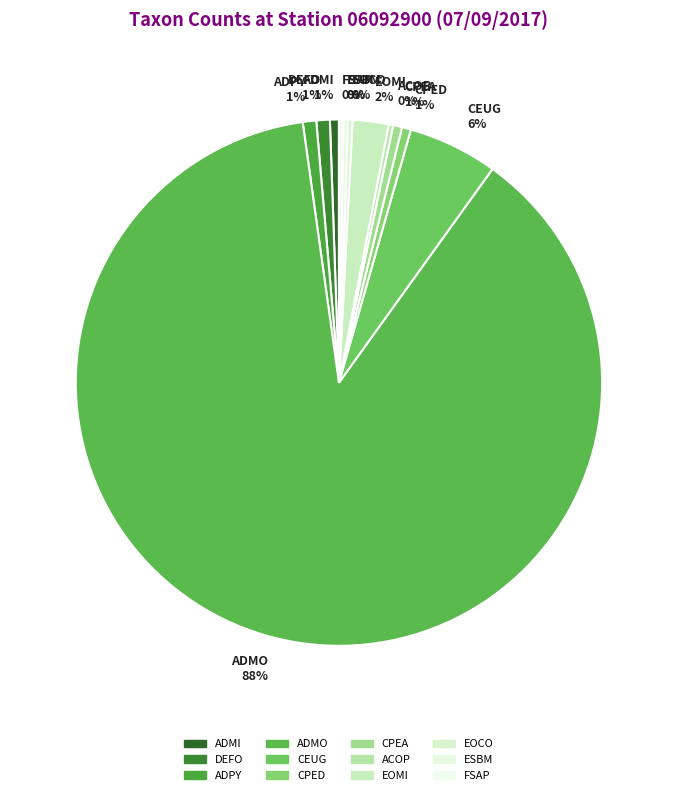

Which category has the biggest portion of the pie?

ADMO